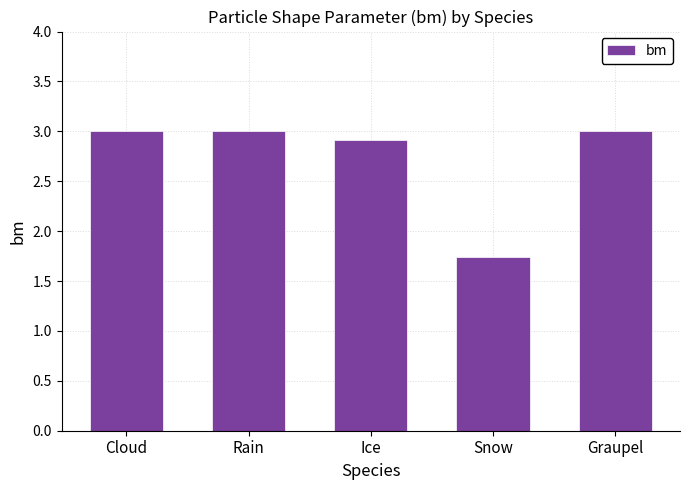

What is the change in value from Ice to Snow?

-1.2